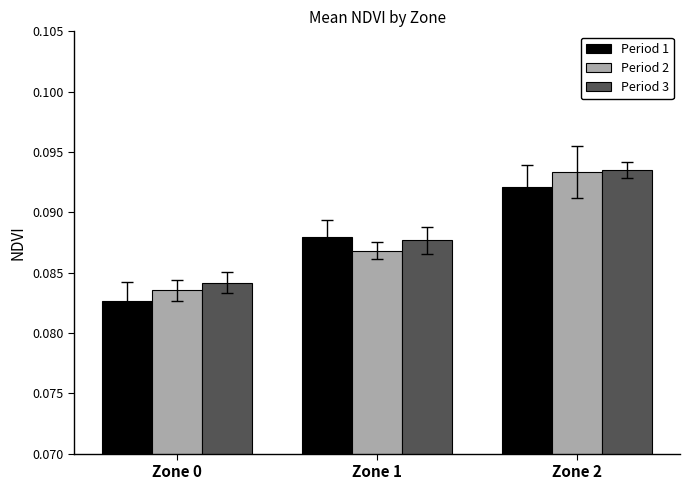

The Period 1 series shows 0.2 at Zone 1. True or false?

False